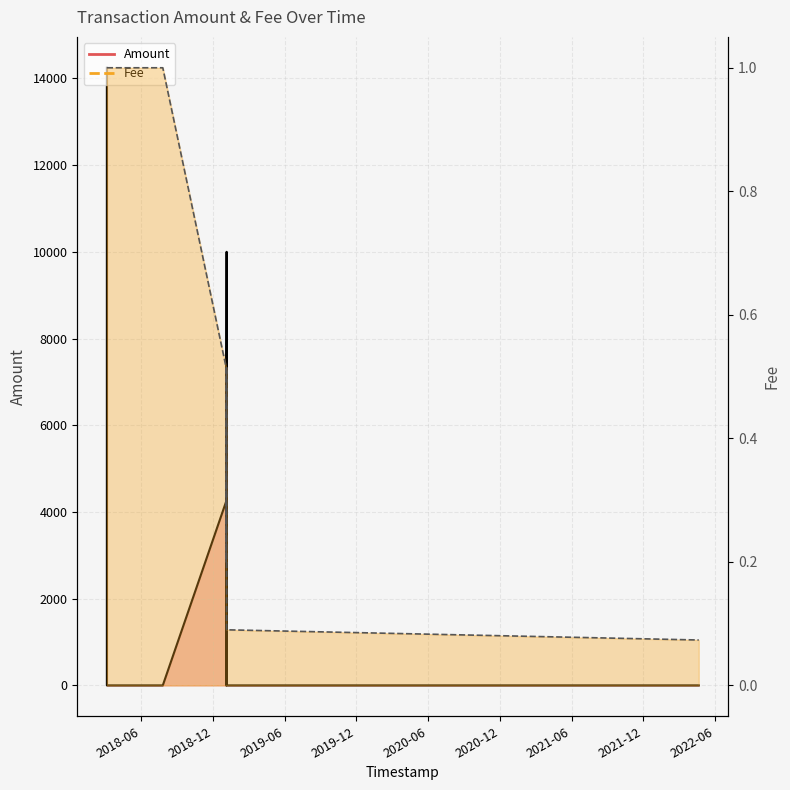

How many data points in Amount are above 0?

4